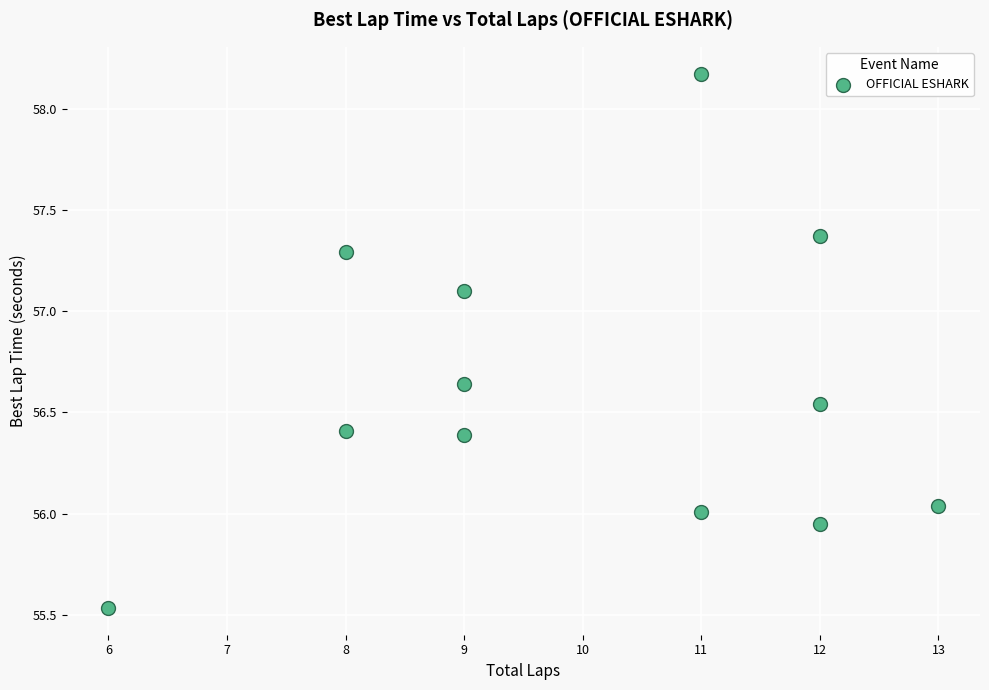

What is the average X value?

10.0